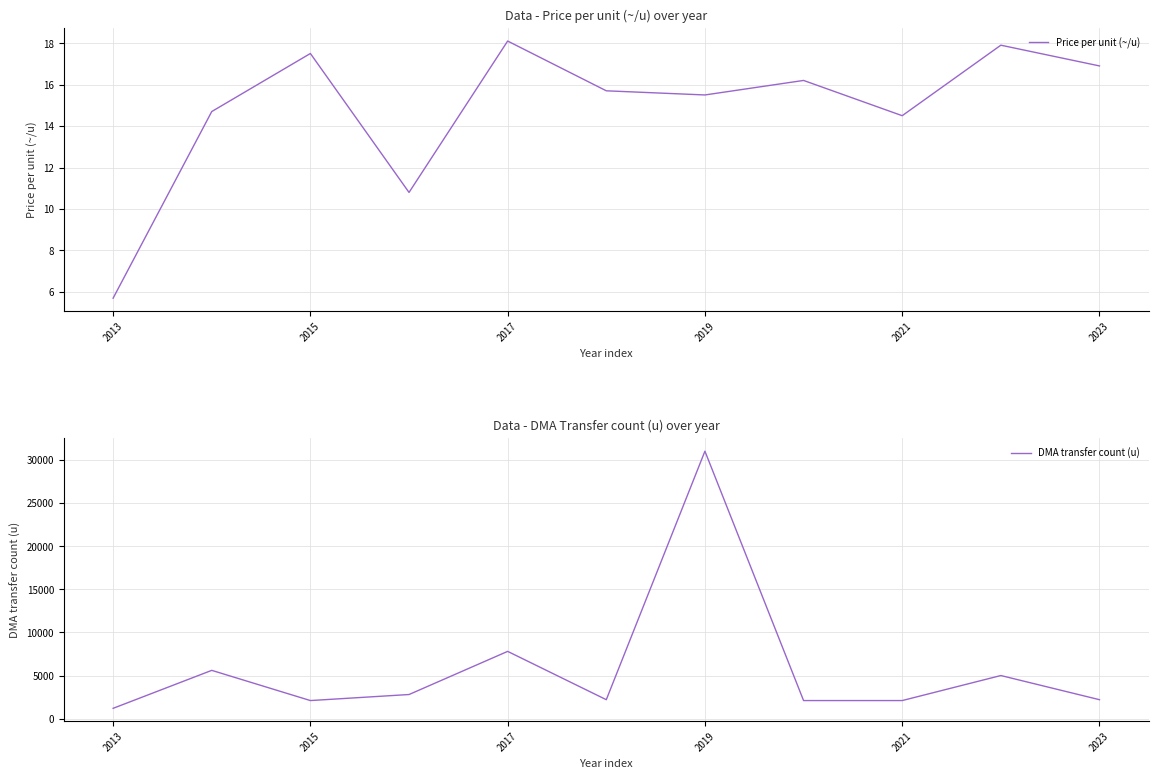

Which series has the largest total across all categories?

DMA transfer count (u)